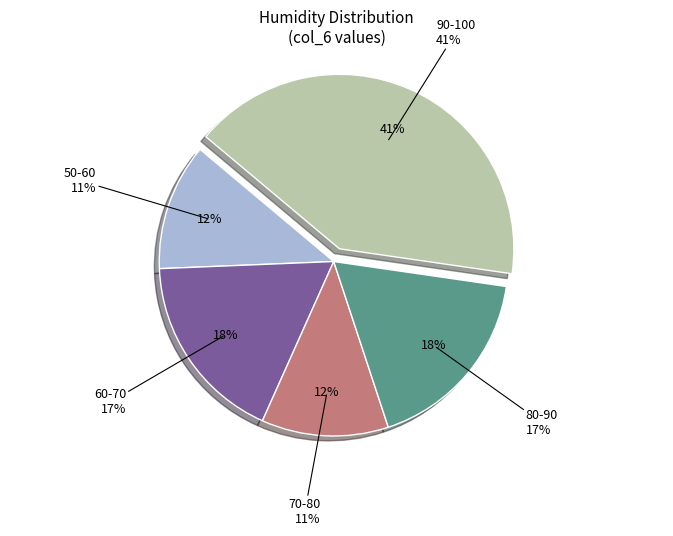

What portion of the pie excludes 0.28?

93.6%